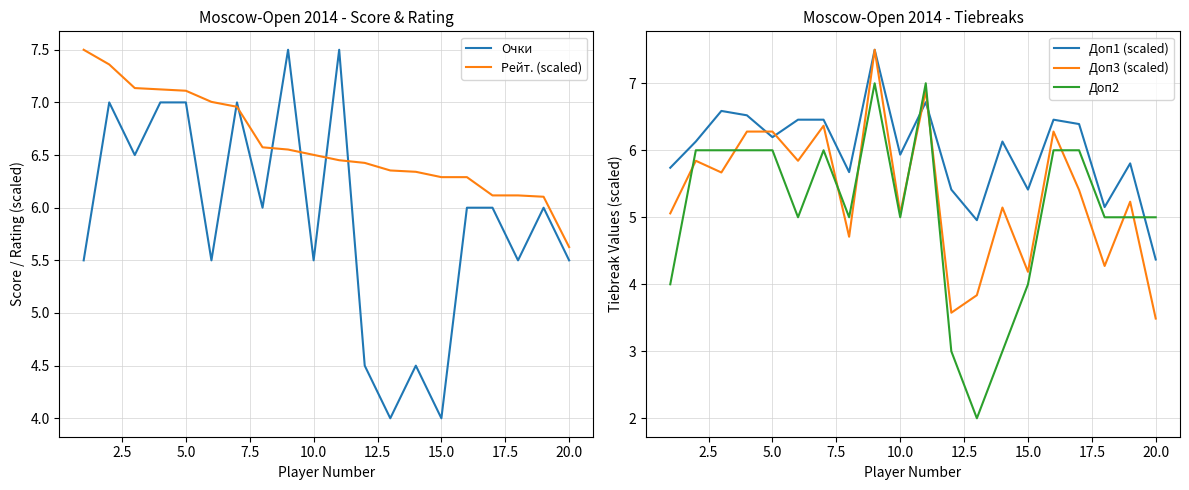

True or false: Доп2 has a value of 6.0 at 5.0.

True